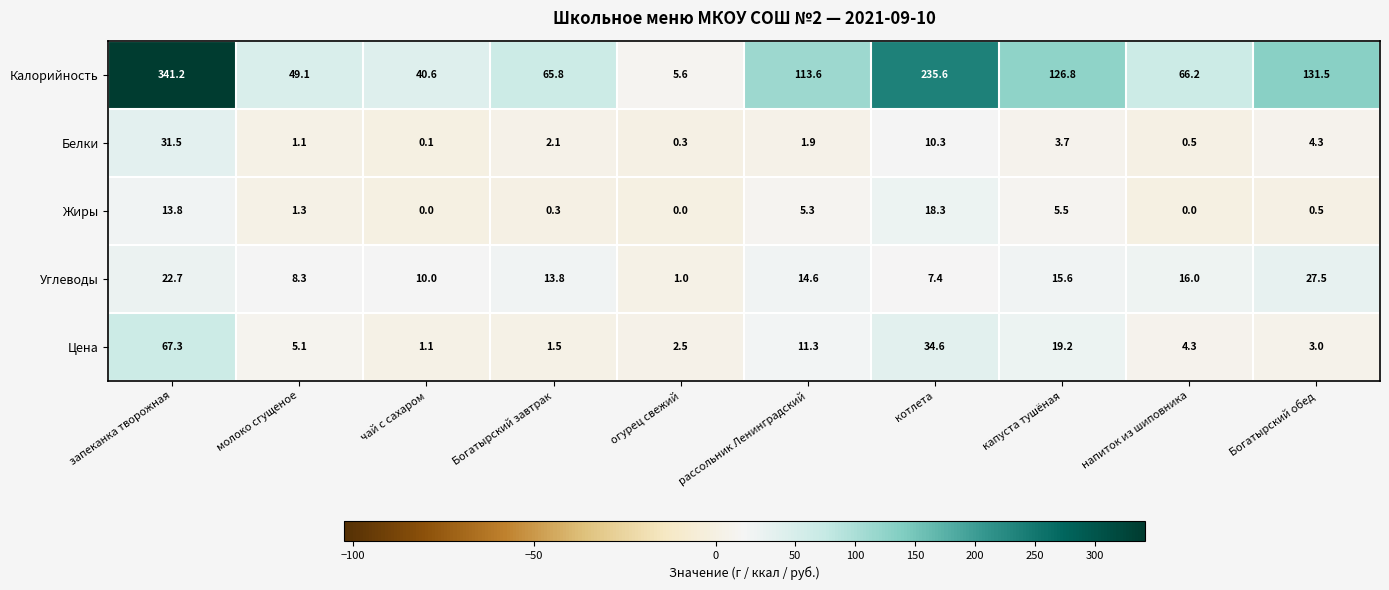

Rank the series at котлета from highest to lowest value.

Калорийность, Цена, Жиры, Белки, Углеводы